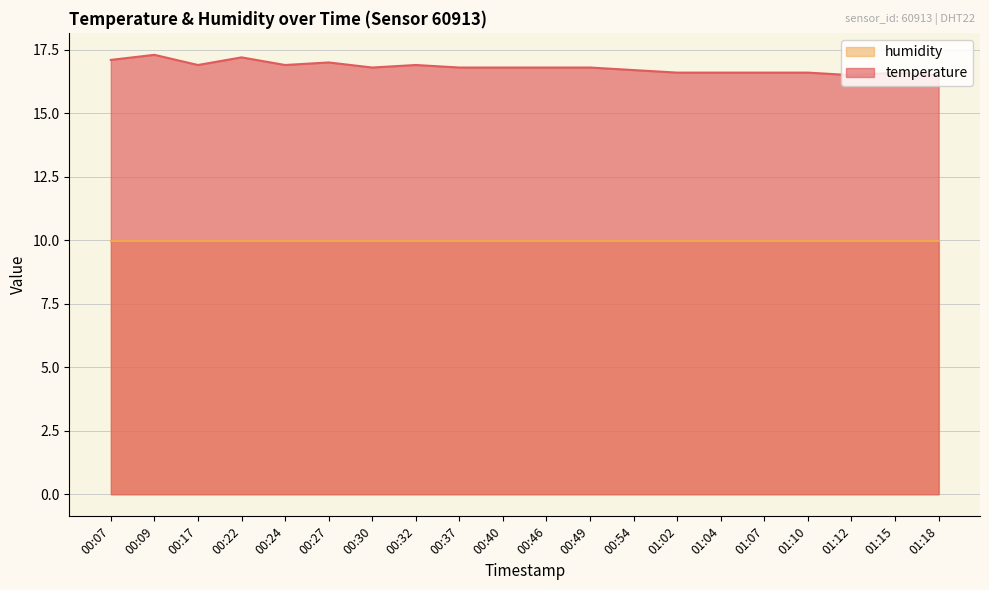

Does the chart display data point markers on the line(s)?

No